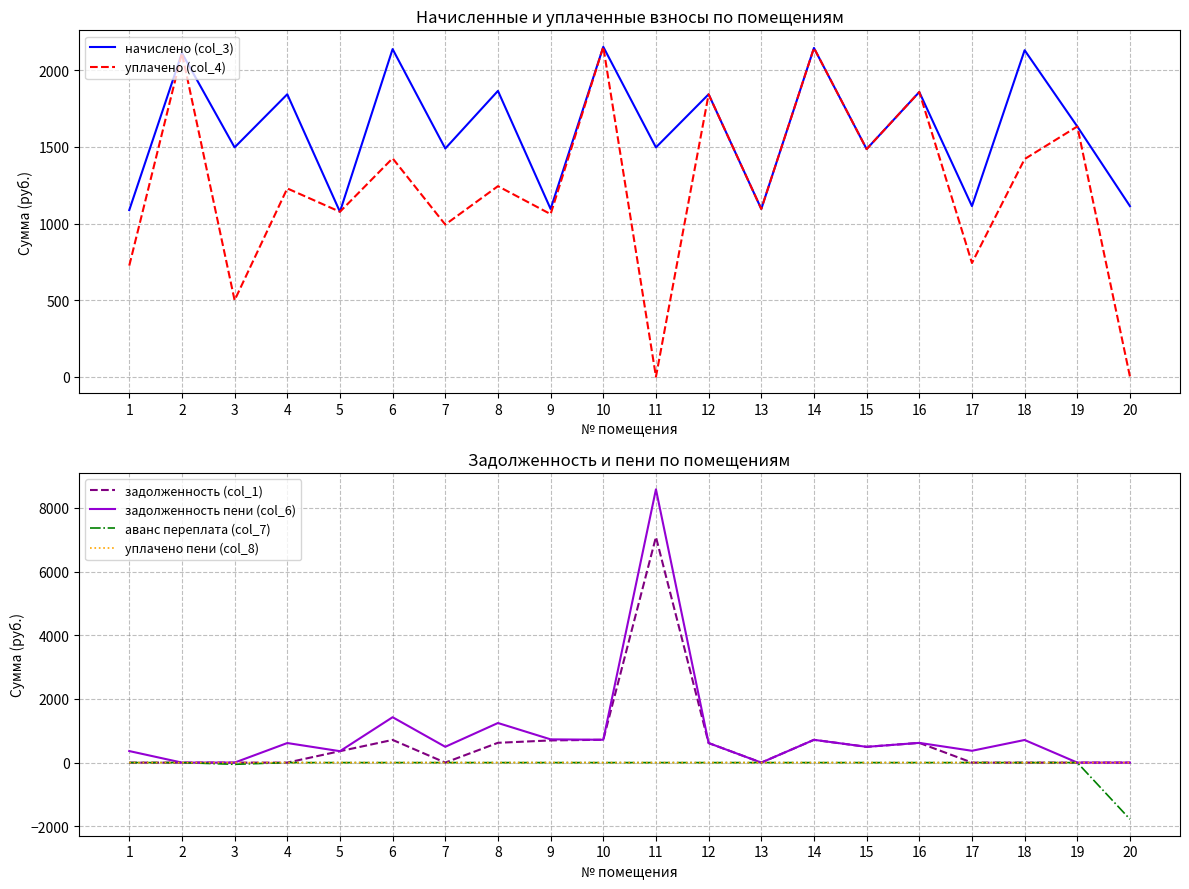

True or false: задолженность пени (col_6) has more than 0 interior local peaks.

True